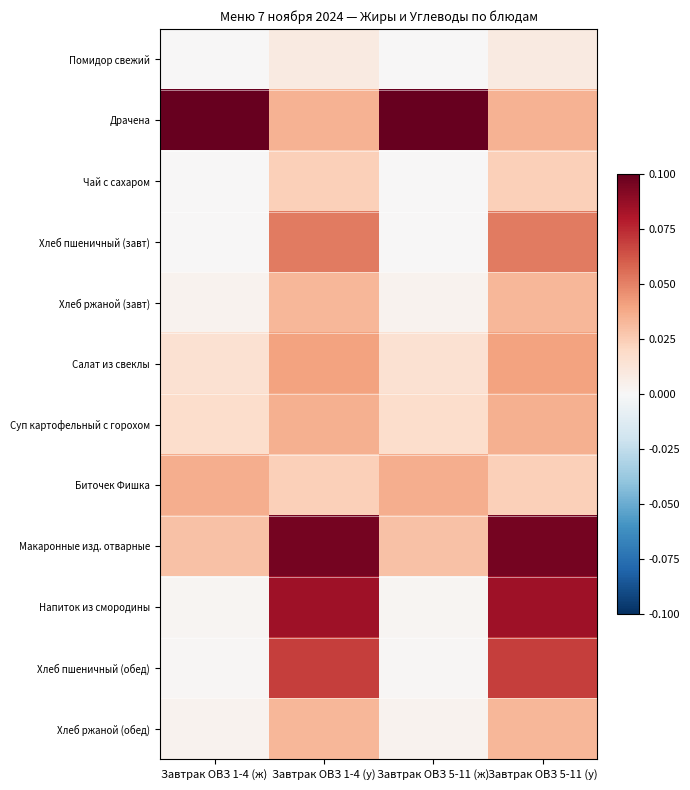

At how many categories does at least one series exceed 0?

4